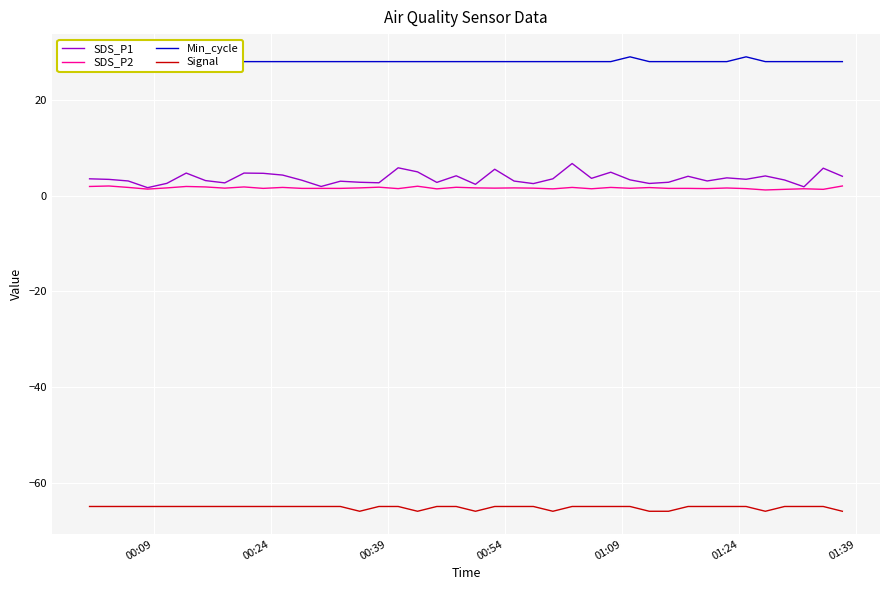

Count the Signal values in the range -65 to -64.

32